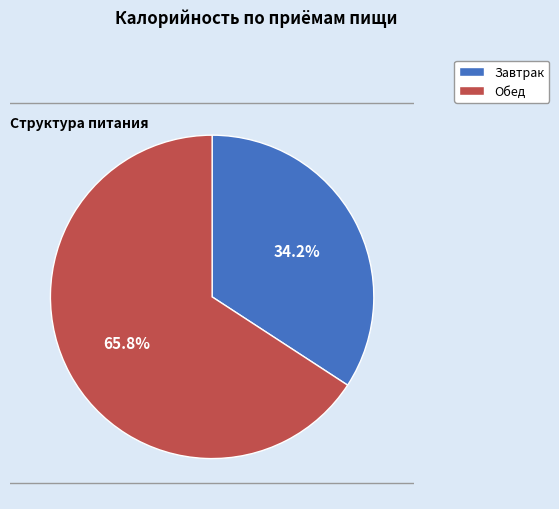

The Обед slice represents 66% of the pie. True or false?

True